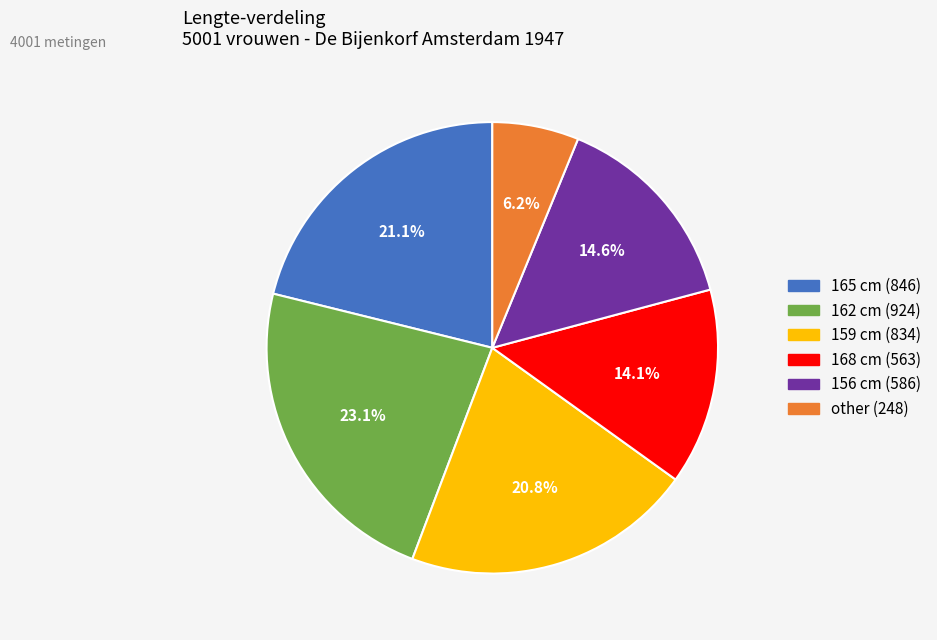

Is there any slice that represents more than half of the pie?

No